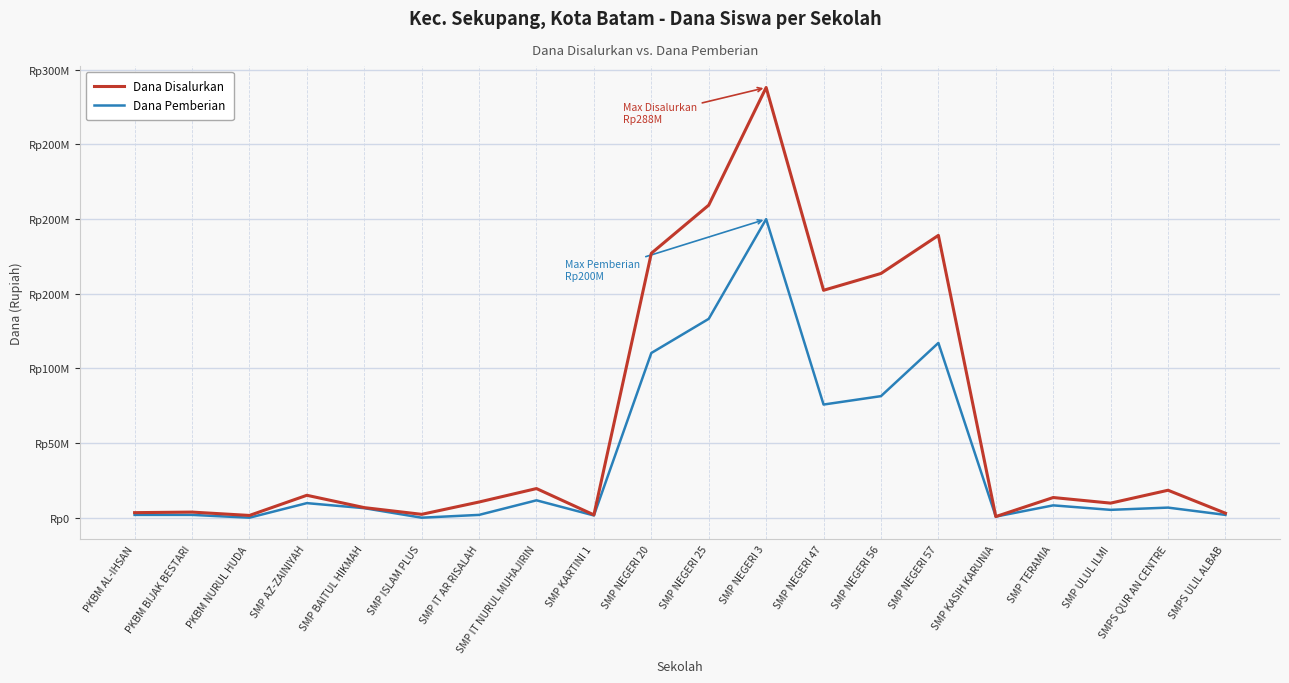

What are all the series names shown in the legend?

Dana Disalurkan, Dana Pemberian